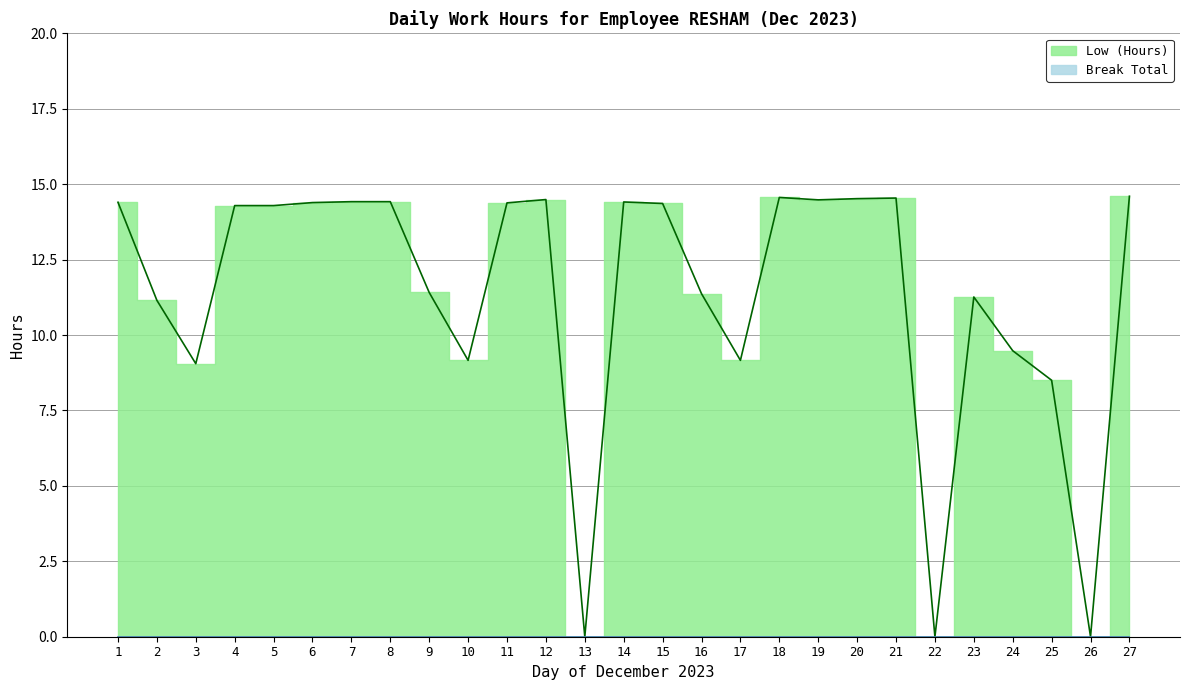

True or false: the data shows 5.4 at 17.

False